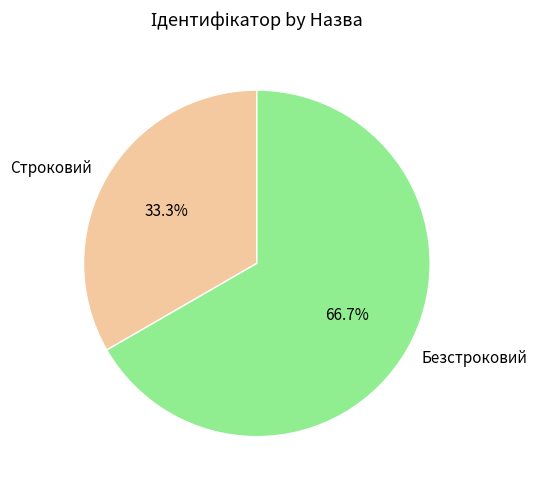

Is there a majority slice in this chart?

Yes